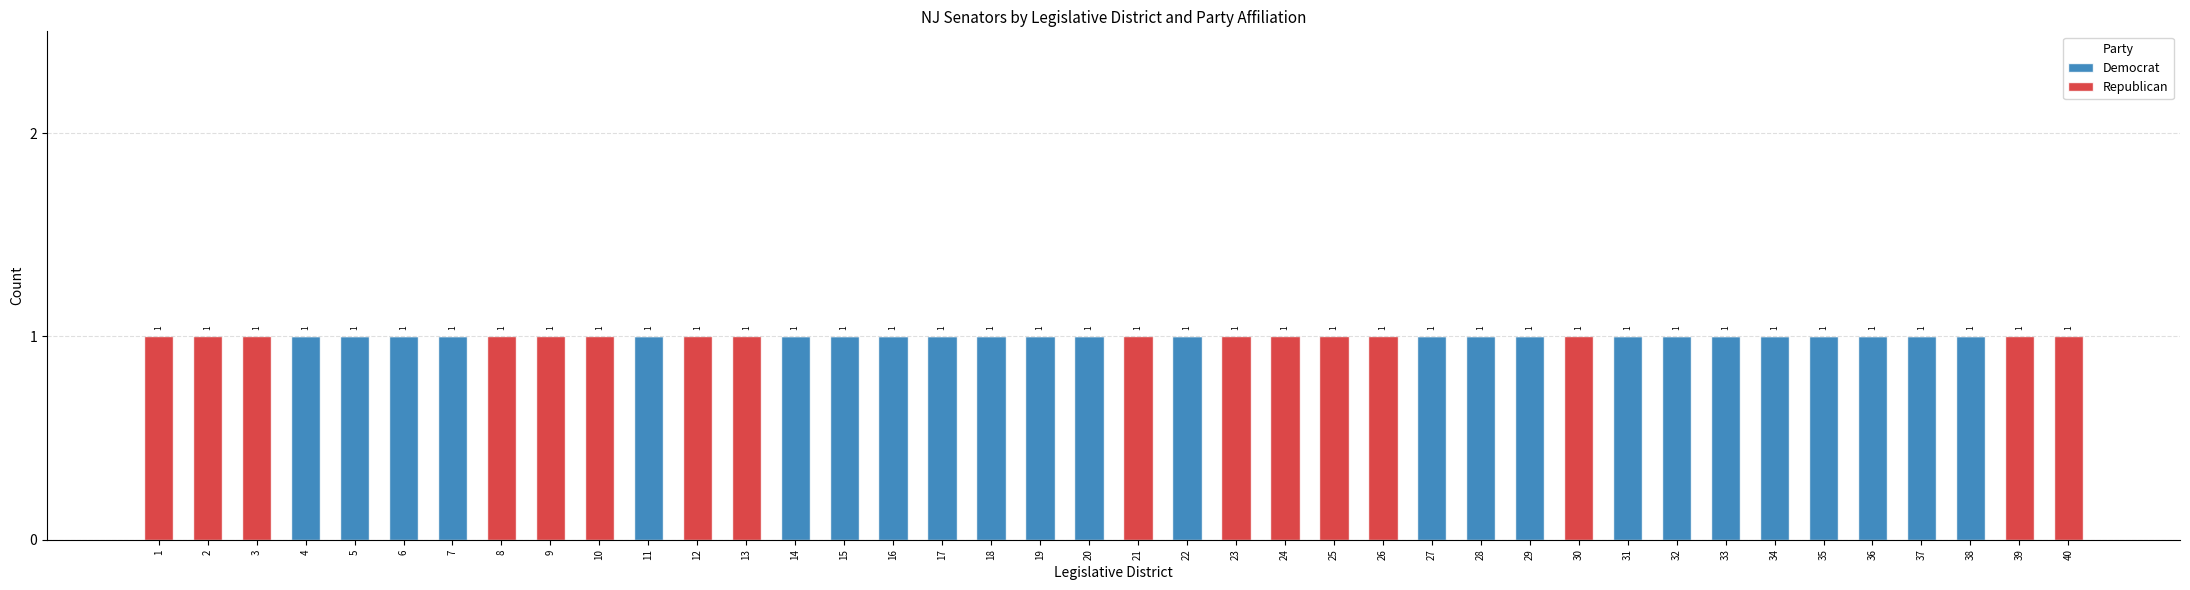

What is the sum of all Democrat values?

24